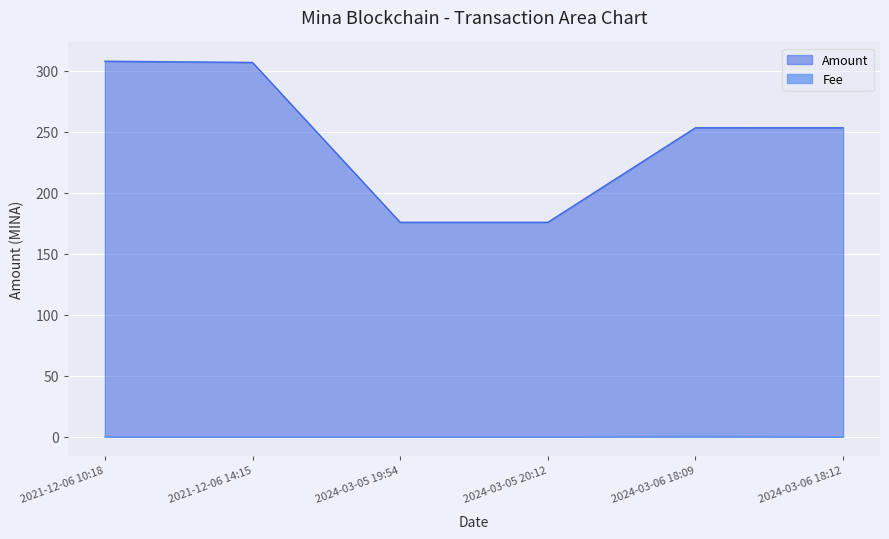

Which category has the lowest value in the Fee series?

2021-12-06 10:18